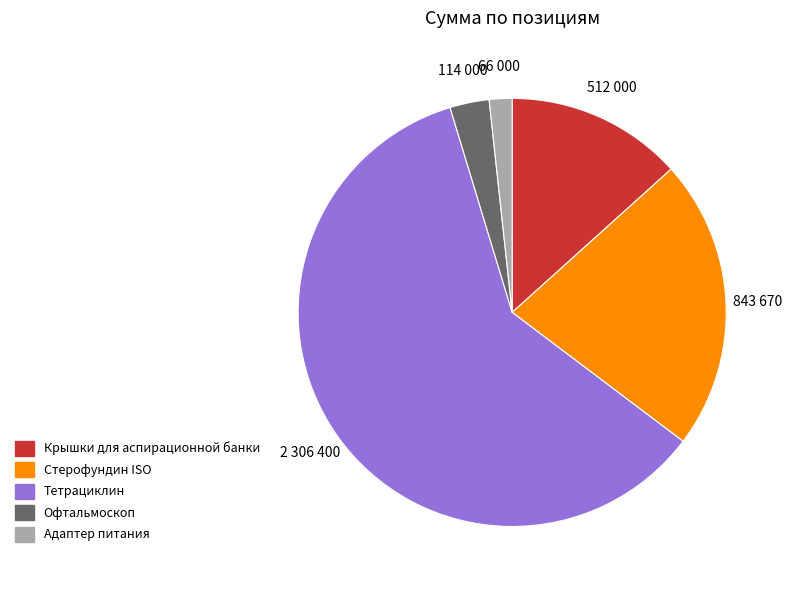

Is there any slice that represents more than half of the pie?

Yes